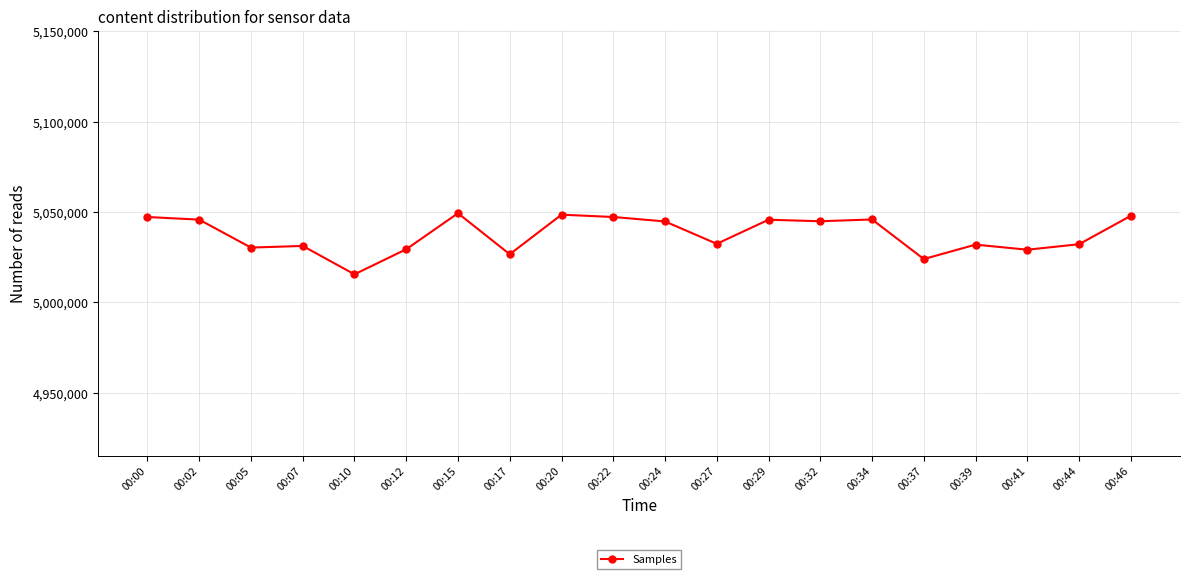

What is the maximum value shown in the chart?

5049373